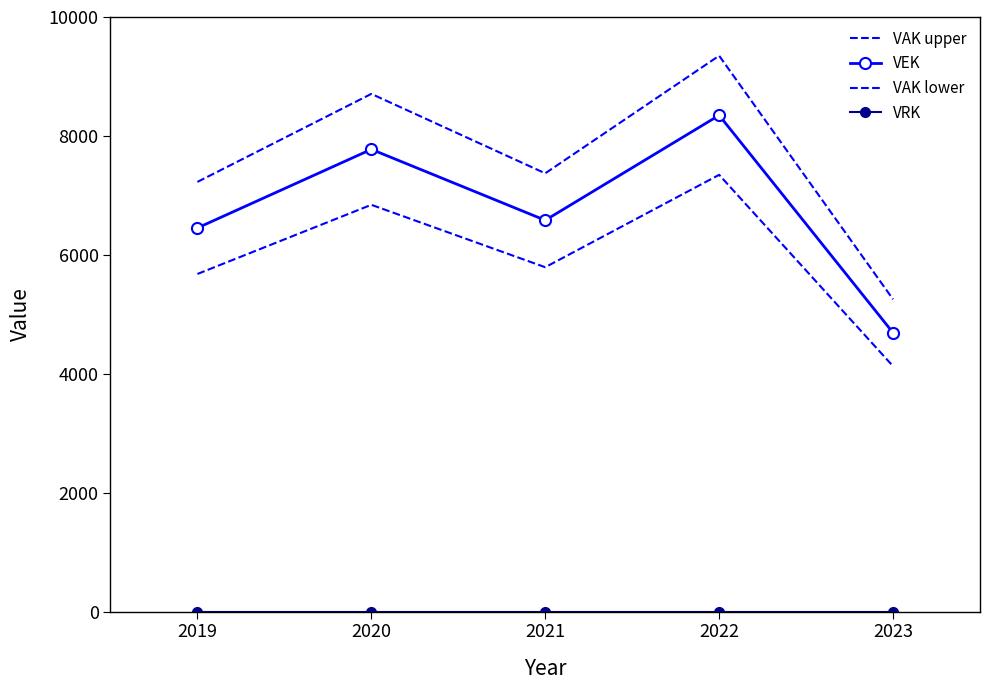

Where is VEK nearest to the value 6518?

2021